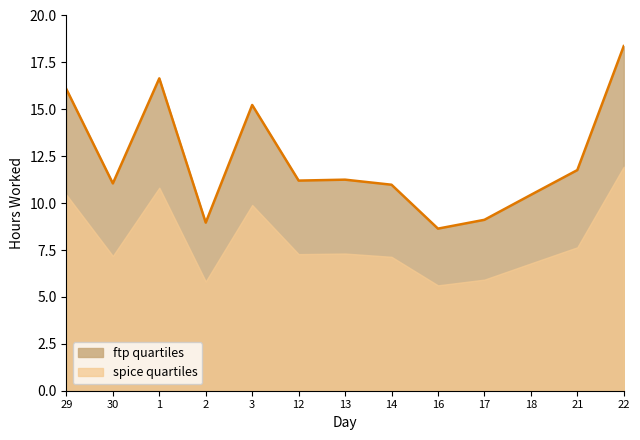

At which label does upper reach its peak?

22